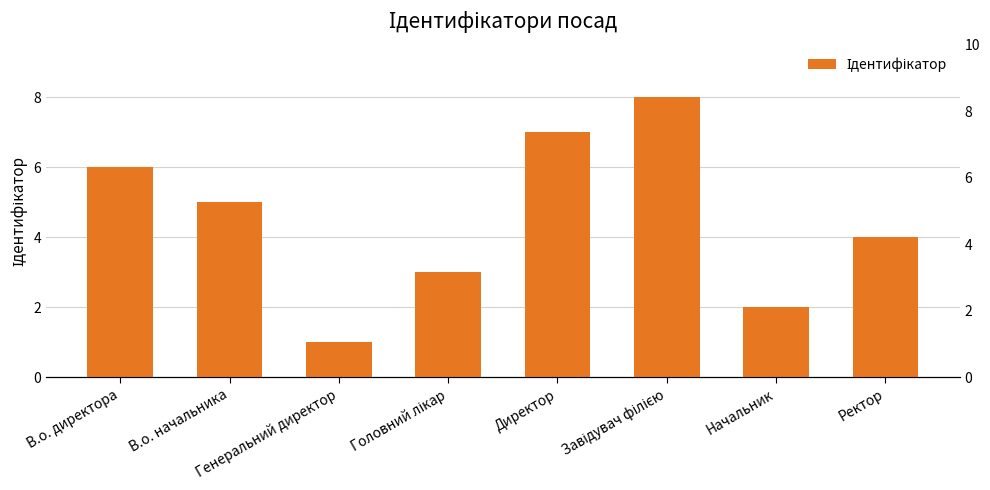

Between Генеральний директор and Головний лікар, which is larger?

Головний лікар